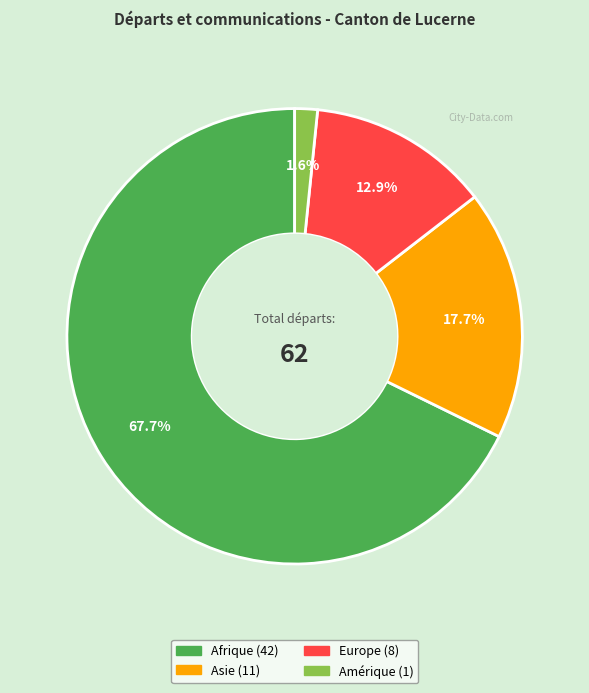

How many segments does this pie chart have?

4